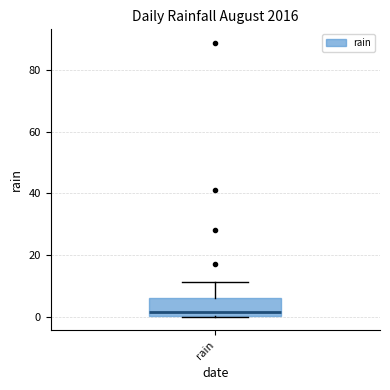

Where is the upper edge of the box for rain on the y-axis? The values are not printed on the chart, so give them approximately, as read against the axis.

6